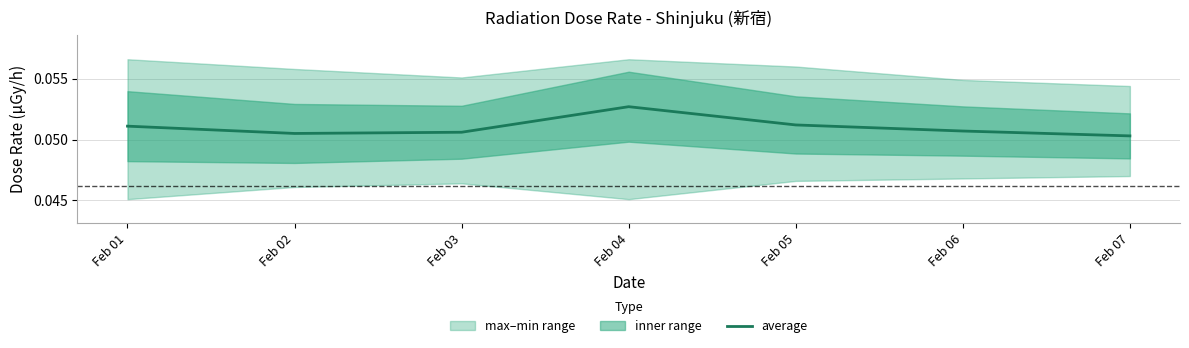

How many points are higher than both their immediate neighbors (excluding endpoints)?

1